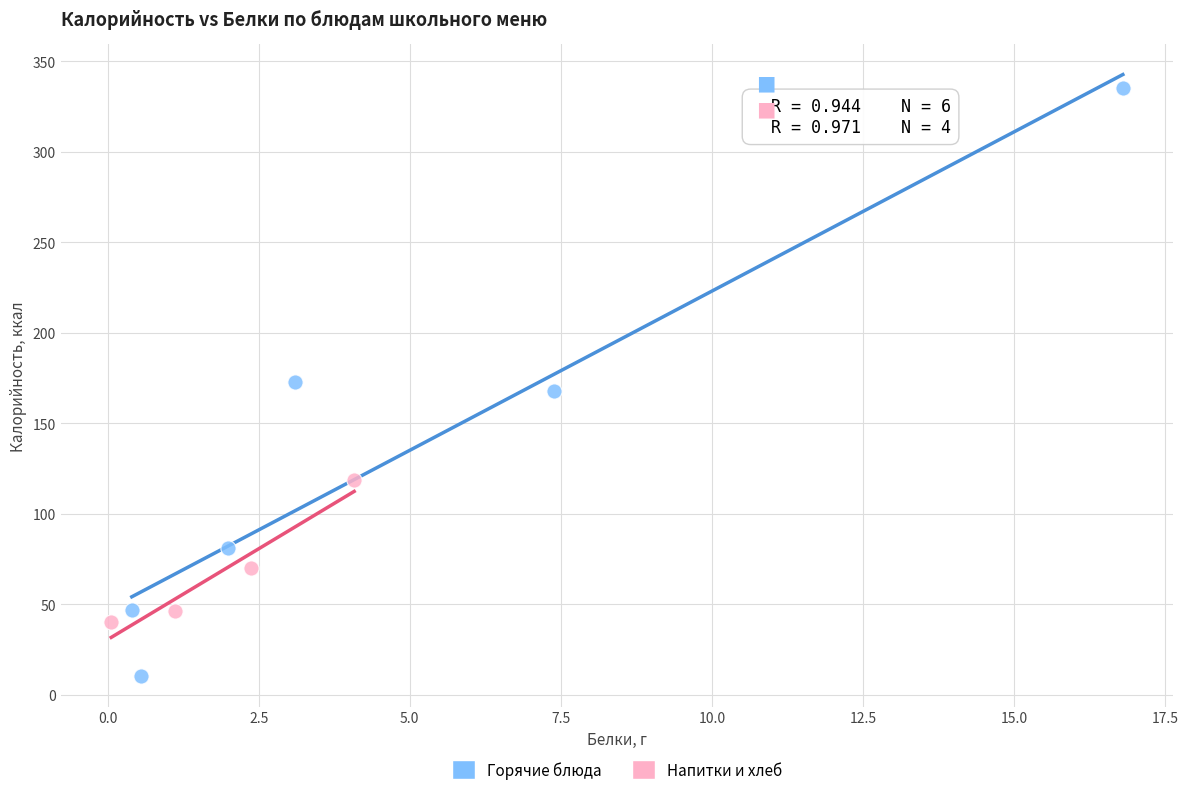

Which series reaches the minimum Y coordinate?

Горячие блюда